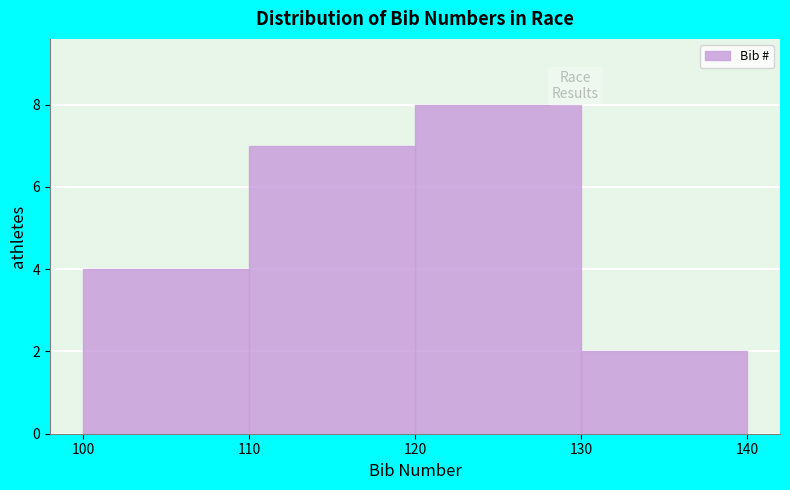

Reading left to right, transcribe this chart: for each bar, give the range it covers on the x-axis and its height. The values are not printed on the chart, so give them approximately, as read against the axis.

100 to 110: 4
110 to 120: 7
120 to 130: 8
130 to 140: 2